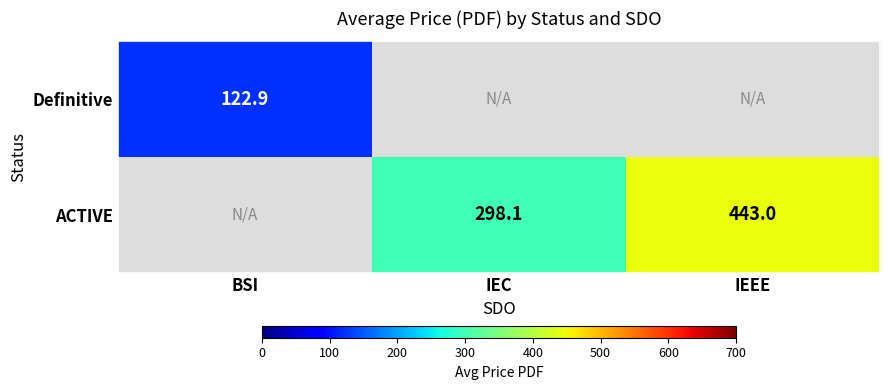

Which category has the highest value in the Definitive series?

BSI